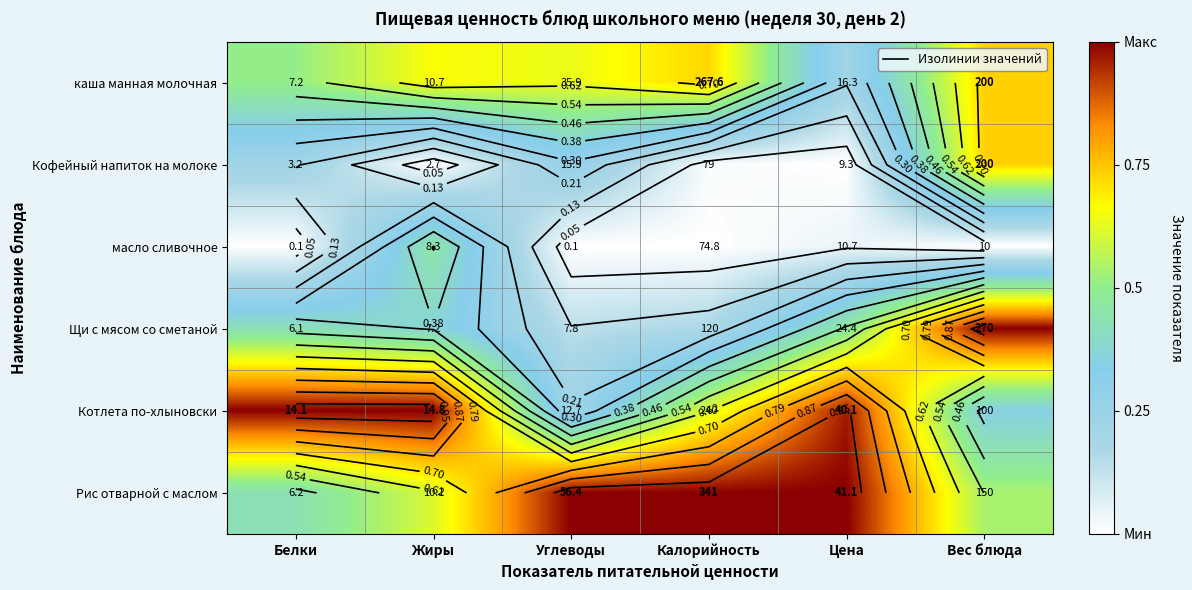

Is it true that Котлета по-хлыновски equals 1.0 at Жиры?

True